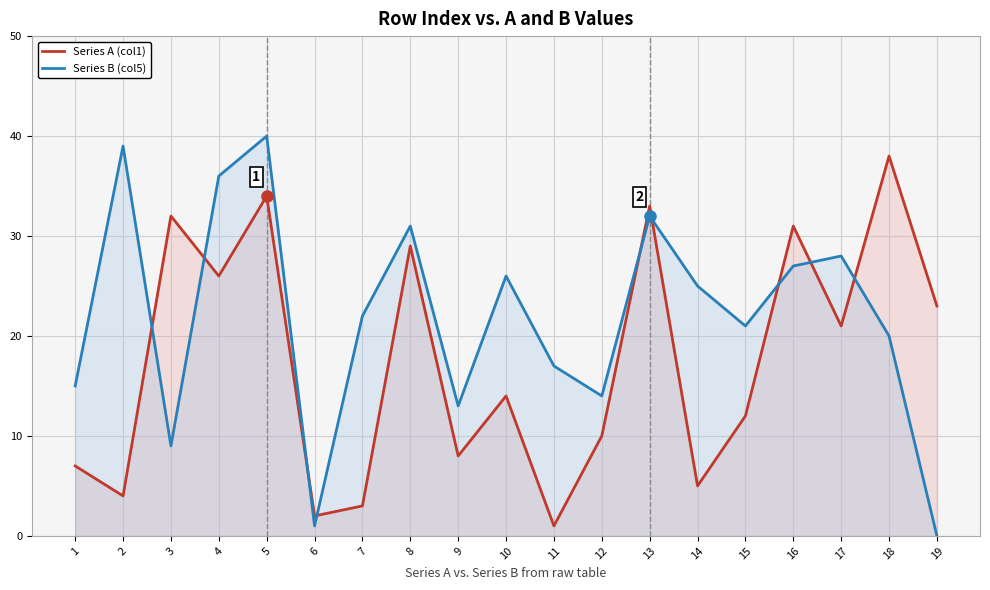

Which series has the largest total across all categories?

Series B (col5)